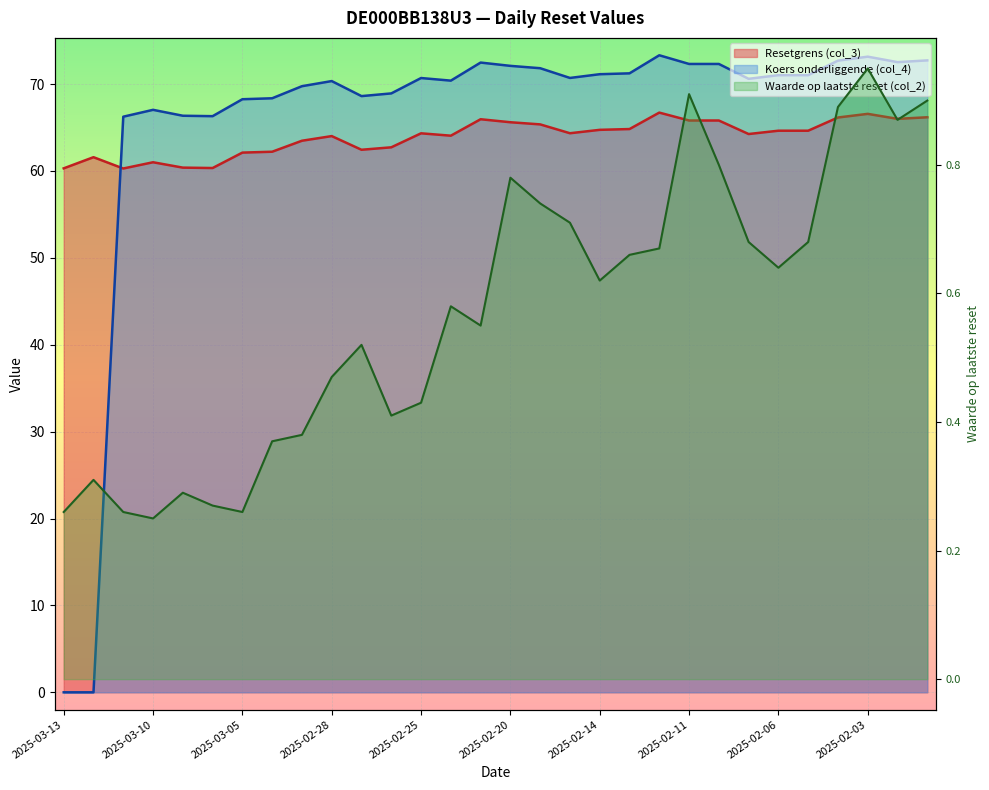

What is the average value of the Resetgrens (col_3) series?

63.9